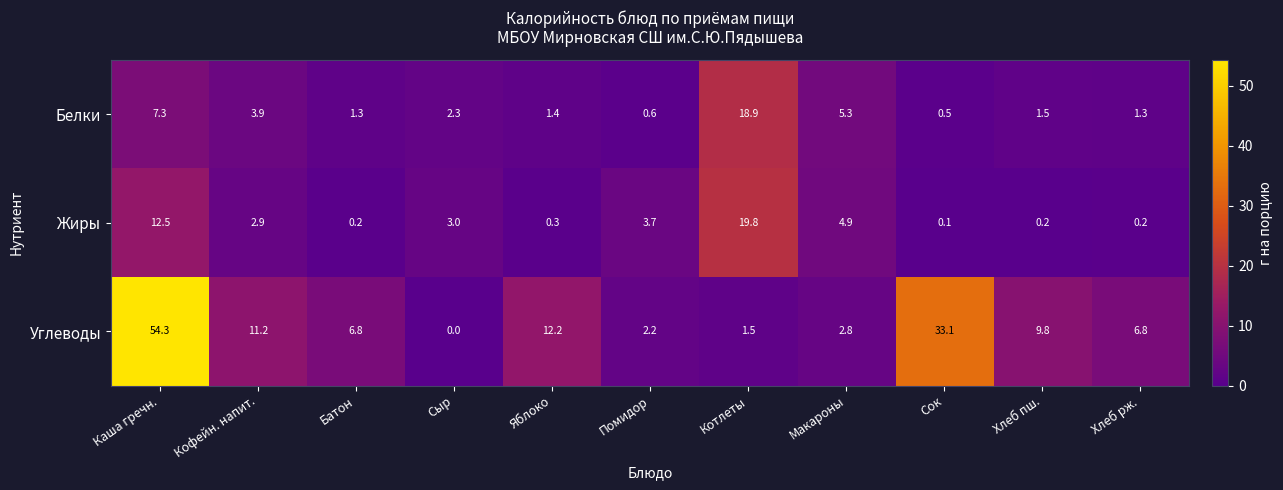

How many series are shown in this chart?

3